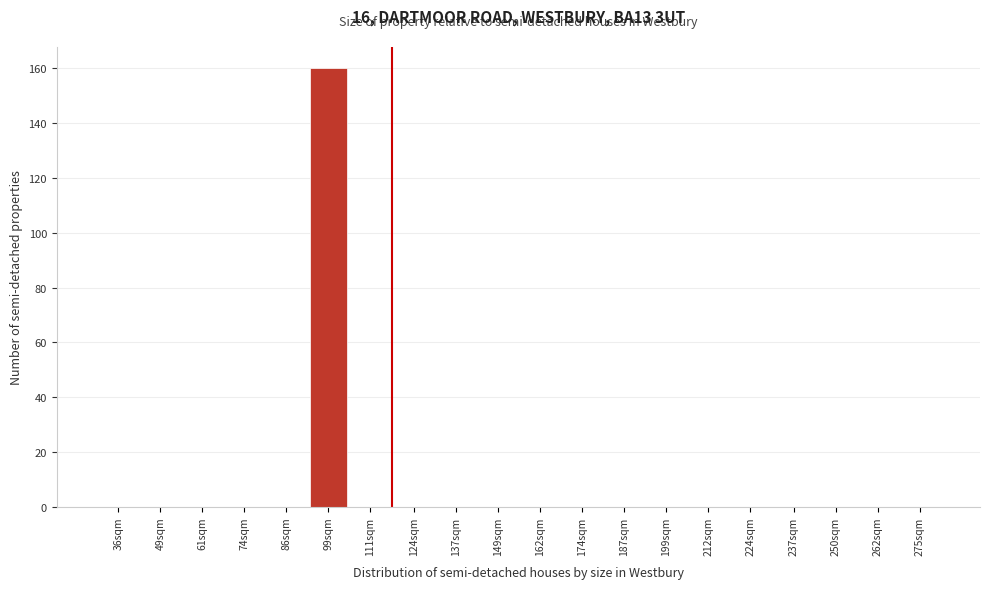

Reading left to right, list all the values displayed in this chart.

36sqm=0	49sqm=0	61sqm=0	74sqm=0	86sqm=0	99sqm=160	111sqm=0	124sqm=0	137sqm=0	149sqm=0	162sqm=0	174sqm=0	187sqm=0	199sqm=0	212sqm=0	224sqm=0	237sqm=0	250sqm=0	262sqm=0	275sqm=0